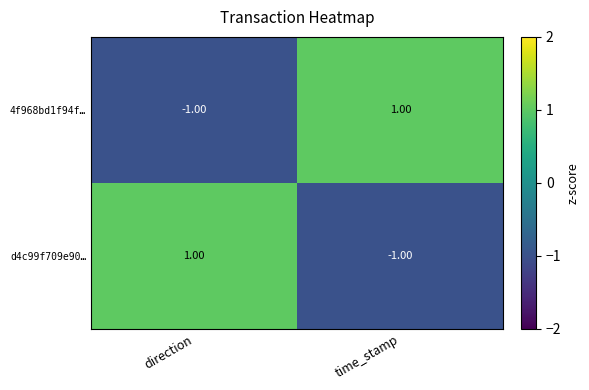

Rank the series at time_stamp from lowest to highest value.

d4c99f709e90…, 4f968bd1f94f…